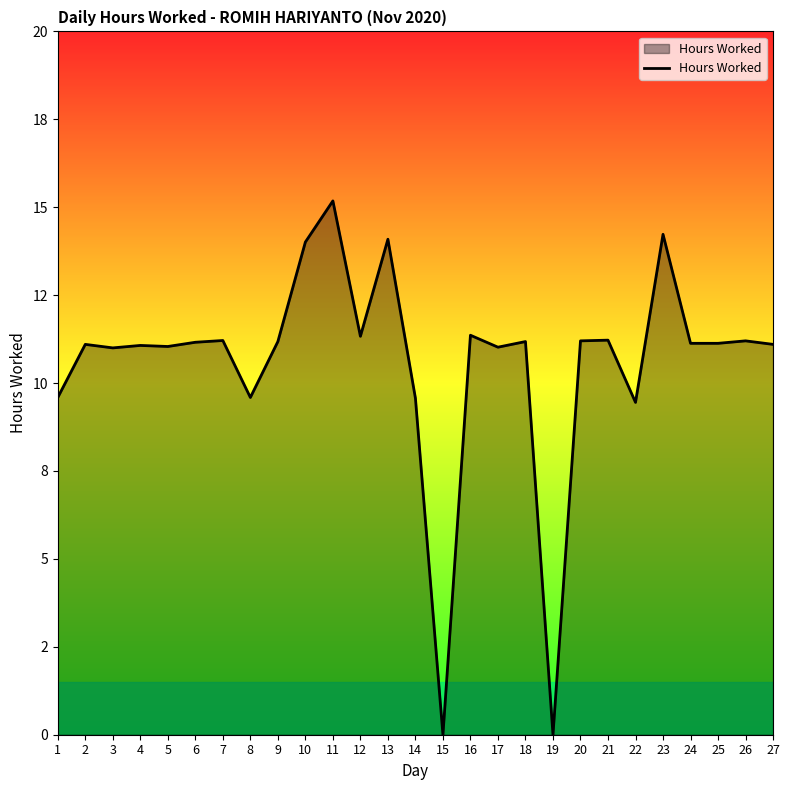

Does the chart display data point markers on the line(s)?

No